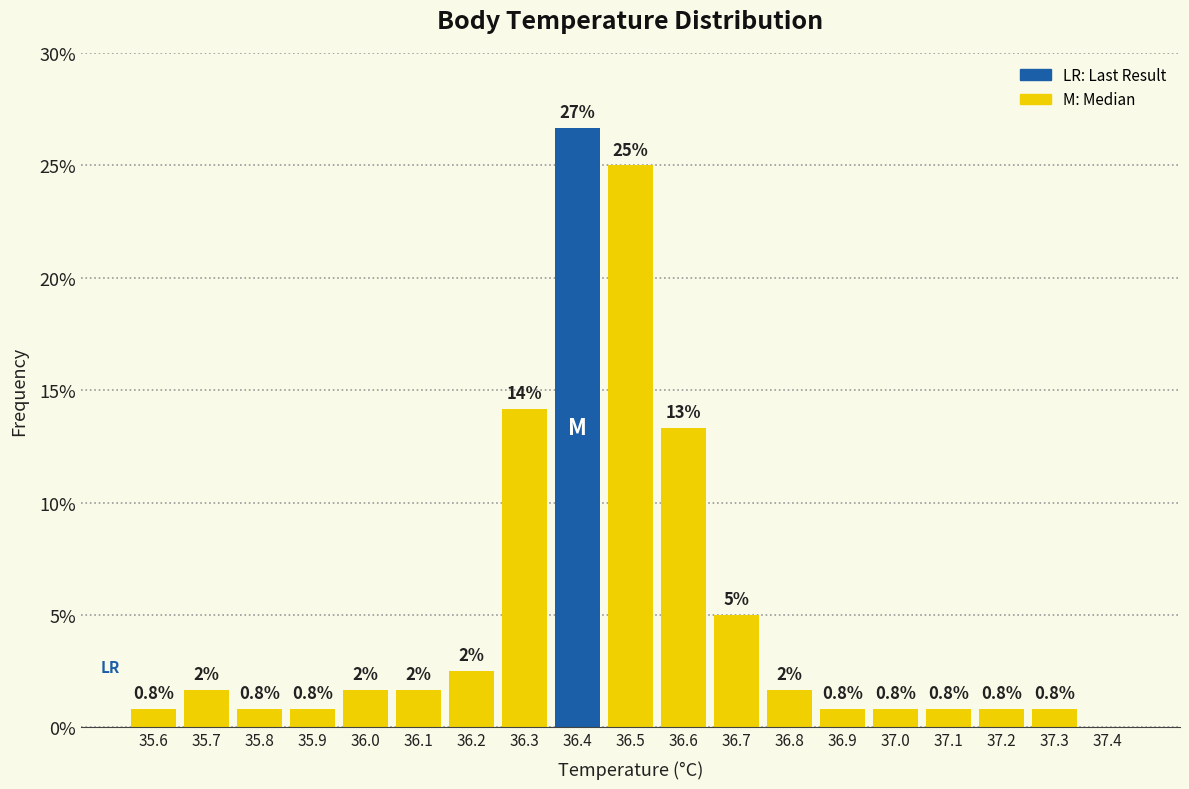

Which range on the x-axis has the tallest bar?

36.35 to 36.45